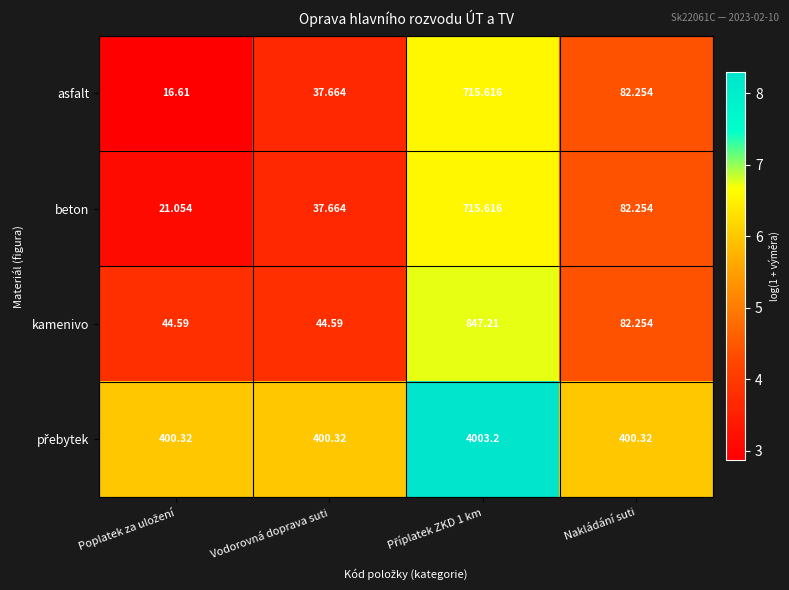

Where is beton nearest to the value 368?

Nakládání suti